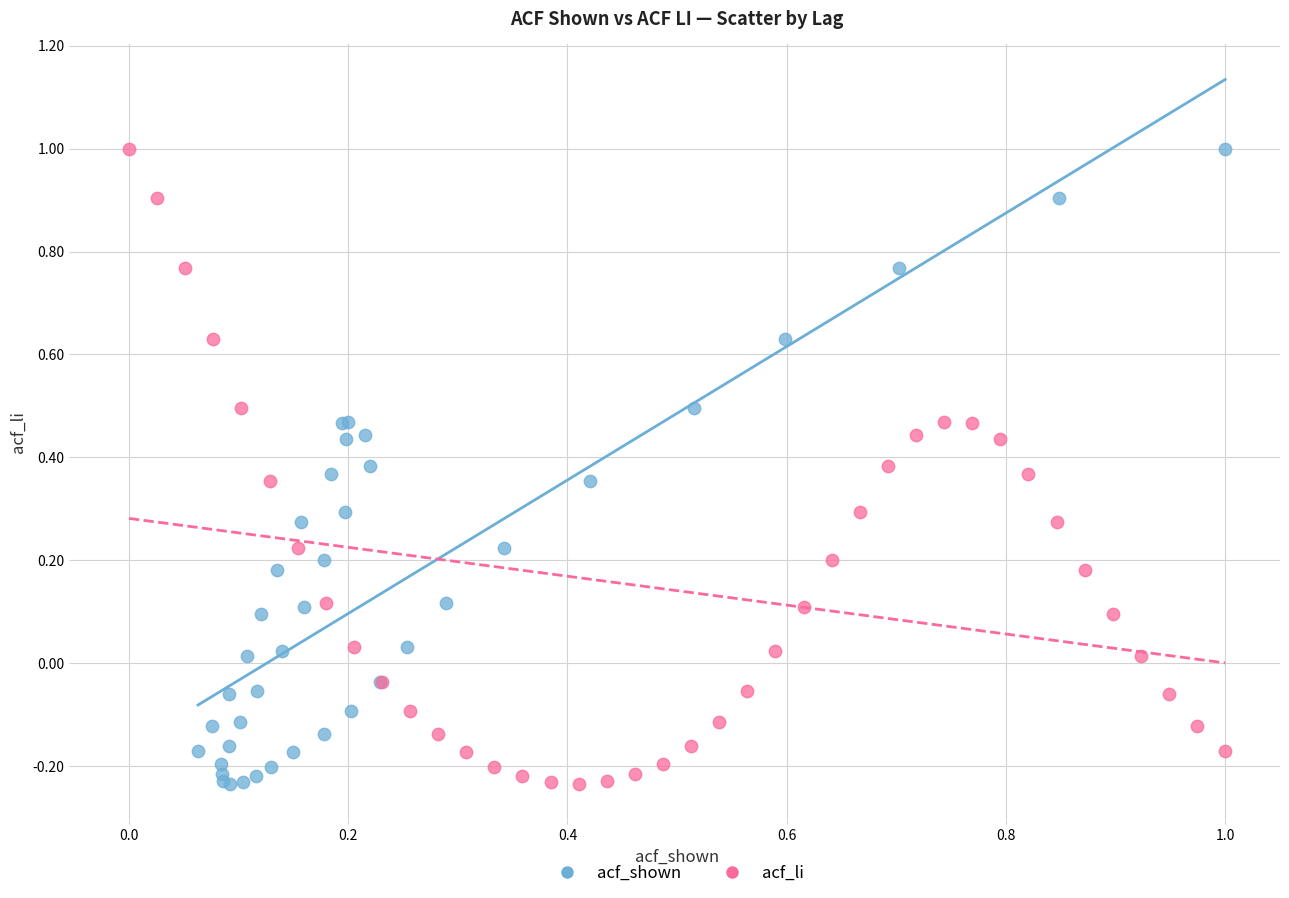

What are all the series names shown in the legend?

acf_shown, acf_li